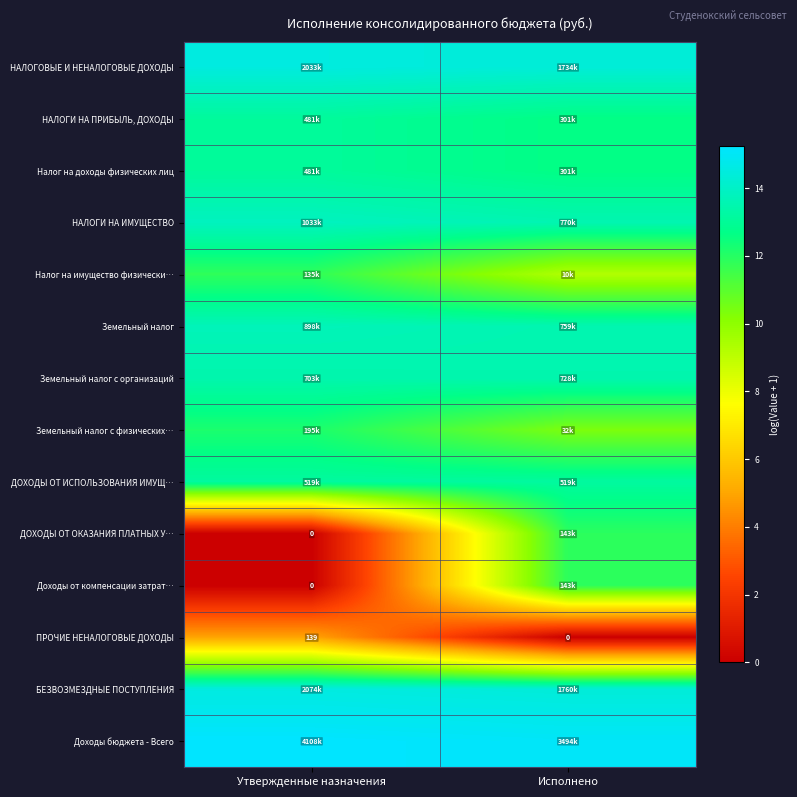

Count the number of categories in the chart.

2